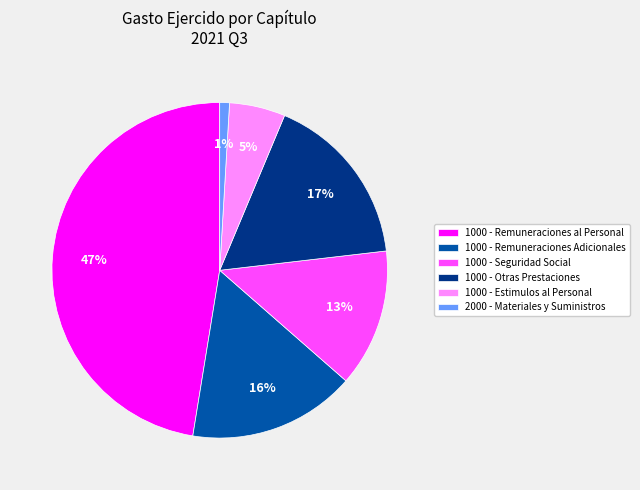

True or false: 1000 - Seguridad Social accounts for 5% of the total.

False